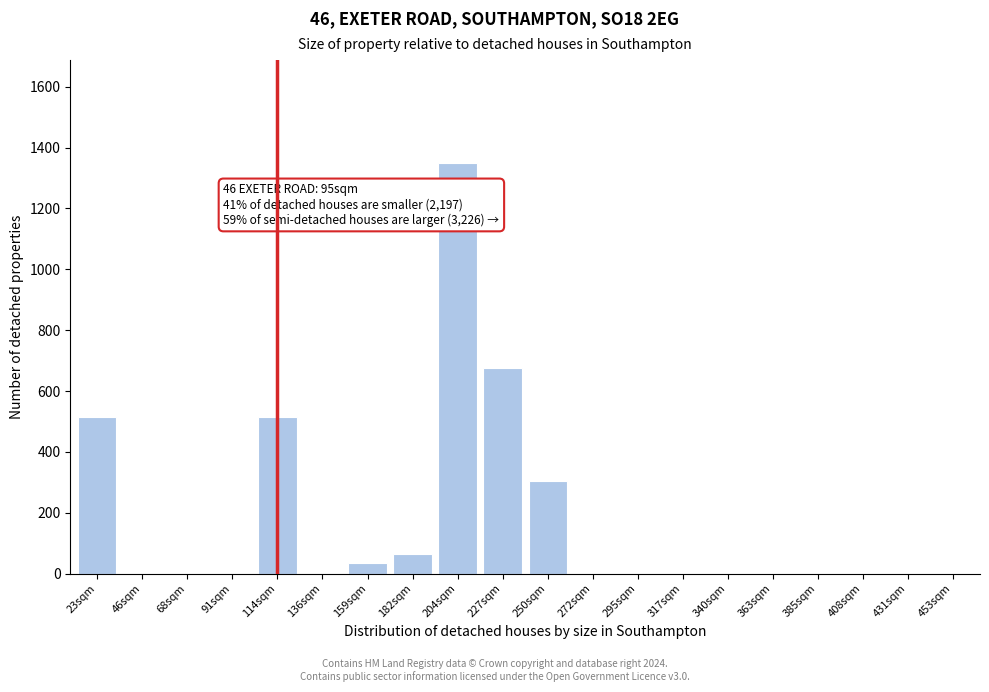

Reading left to right, what are all the values shown in this chart?

23sqm=514	46sqm=0	68sqm=0	91sqm=0	114sqm=514	136sqm=0	159sqm=35	182sqm=65	204sqm=1350	227sqm=677	250sqm=304	272sqm=0	295sqm=0	317sqm=0	340sqm=0	363sqm=0	385sqm=0	408sqm=0	431sqm=0	453sqm=0